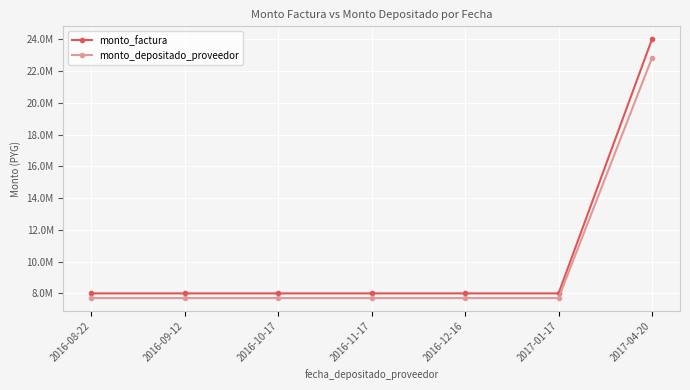

True or false: monto_depositado_proveedor and monto_factura cross at least once.

False